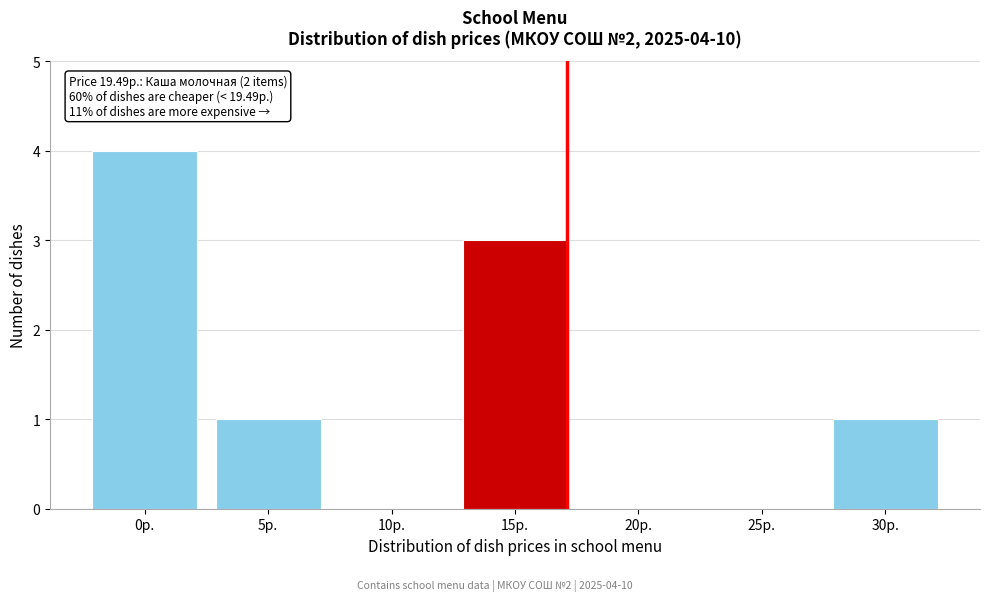

Reading left to right, extract all data points from this chart.

0р.=4	5р.=1	10р.=0	15р.=3	20р.=0	25р.=0	30р.=1